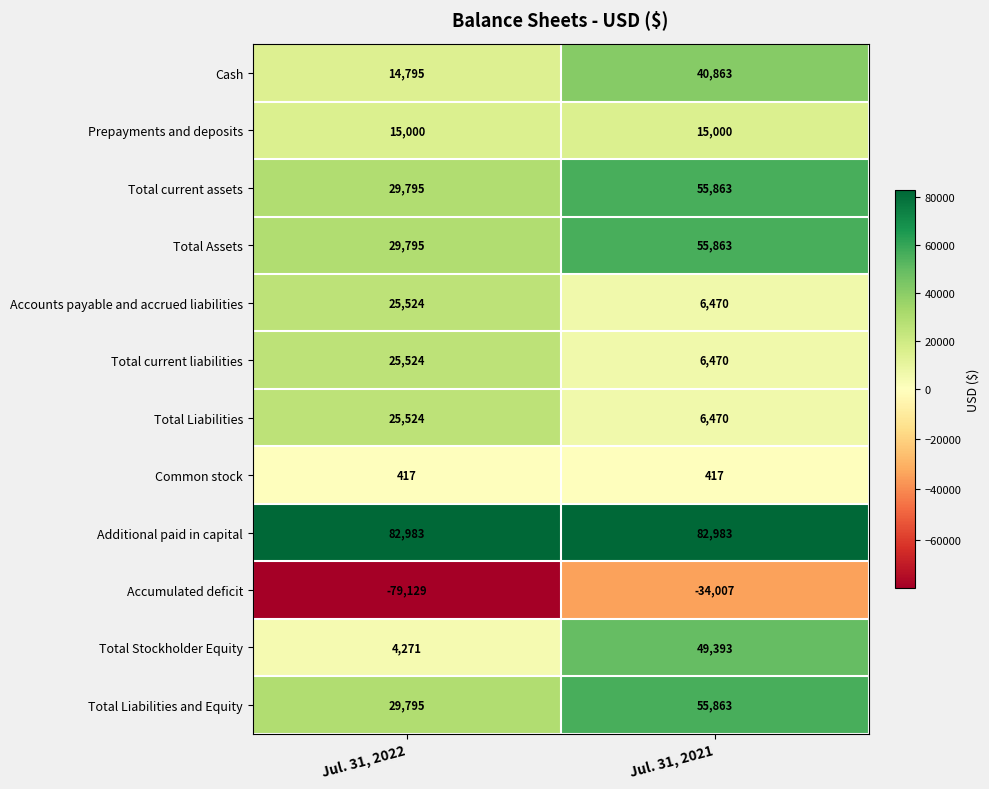

The value of Cash at Jul. 31, 2022 is 2965. True or false?

False